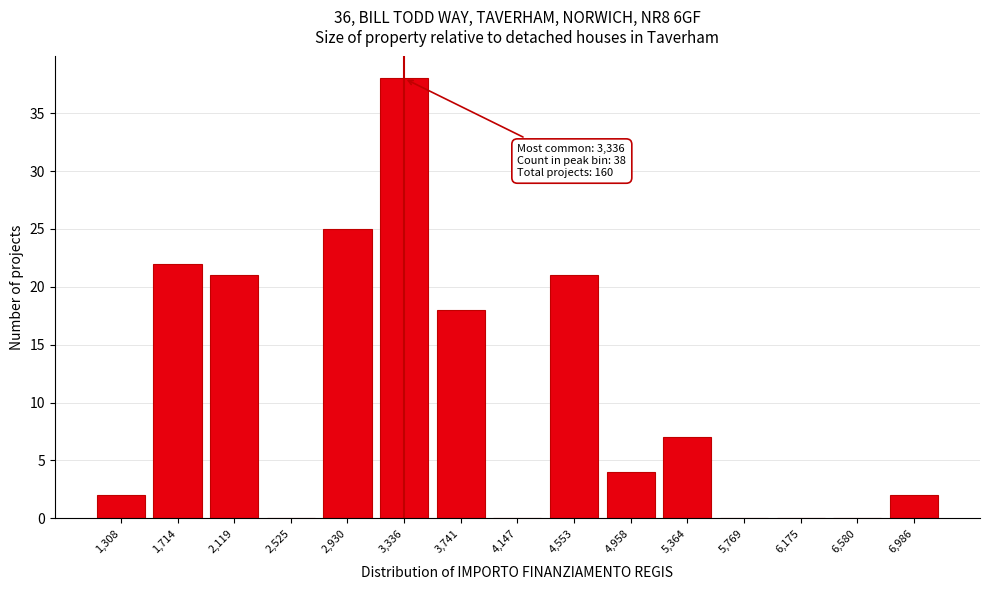

At which category does the chart reach its peak across all series?

3,336